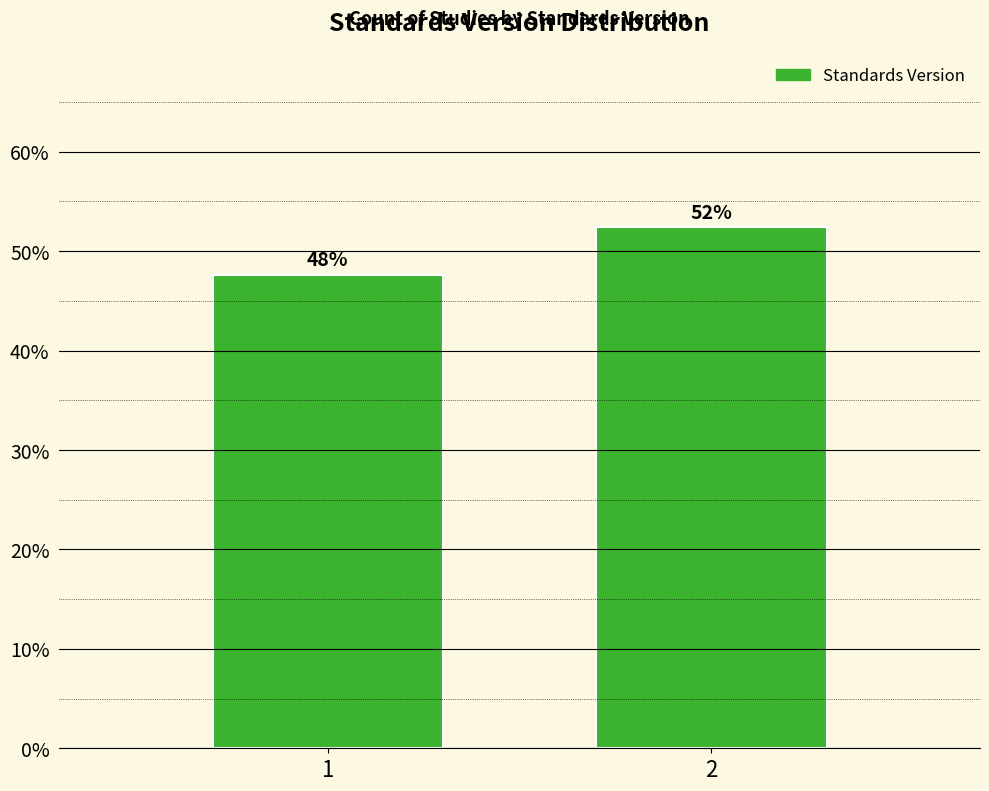

Does the chart contain any negative values?

No